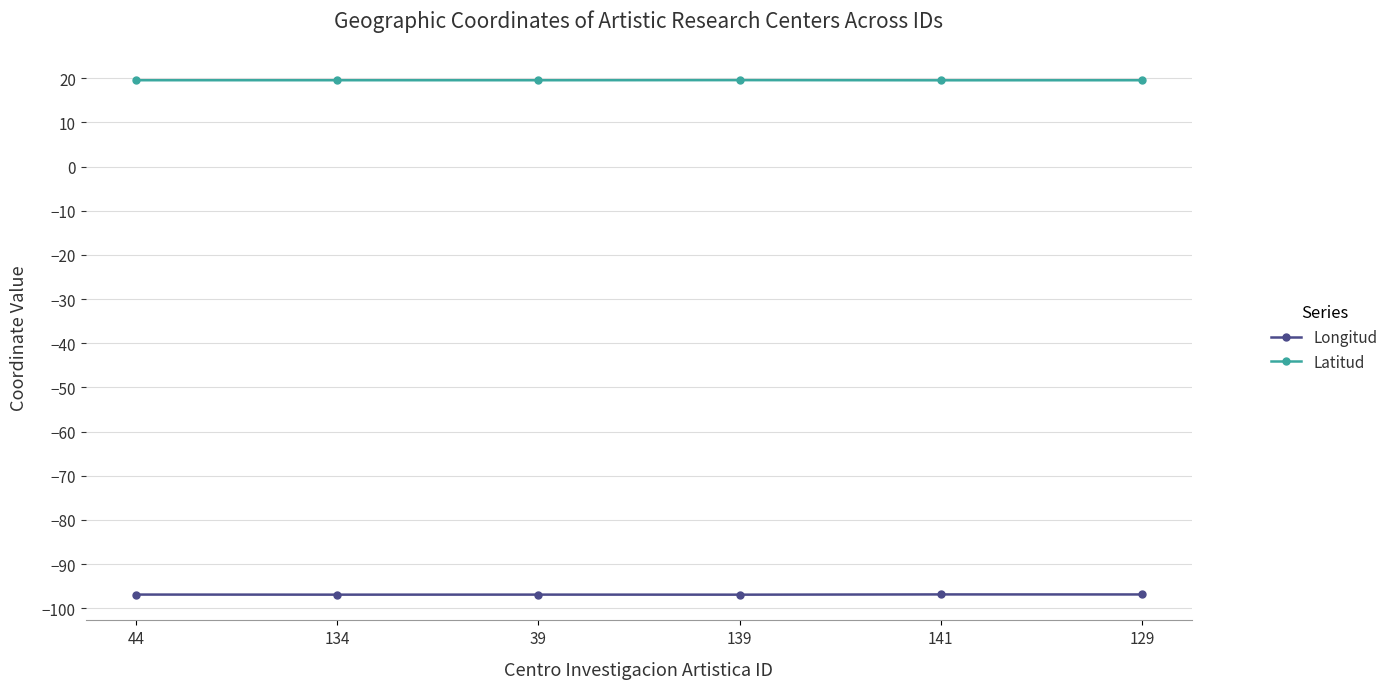

Does the chart display data point markers on the line(s)?

Yes